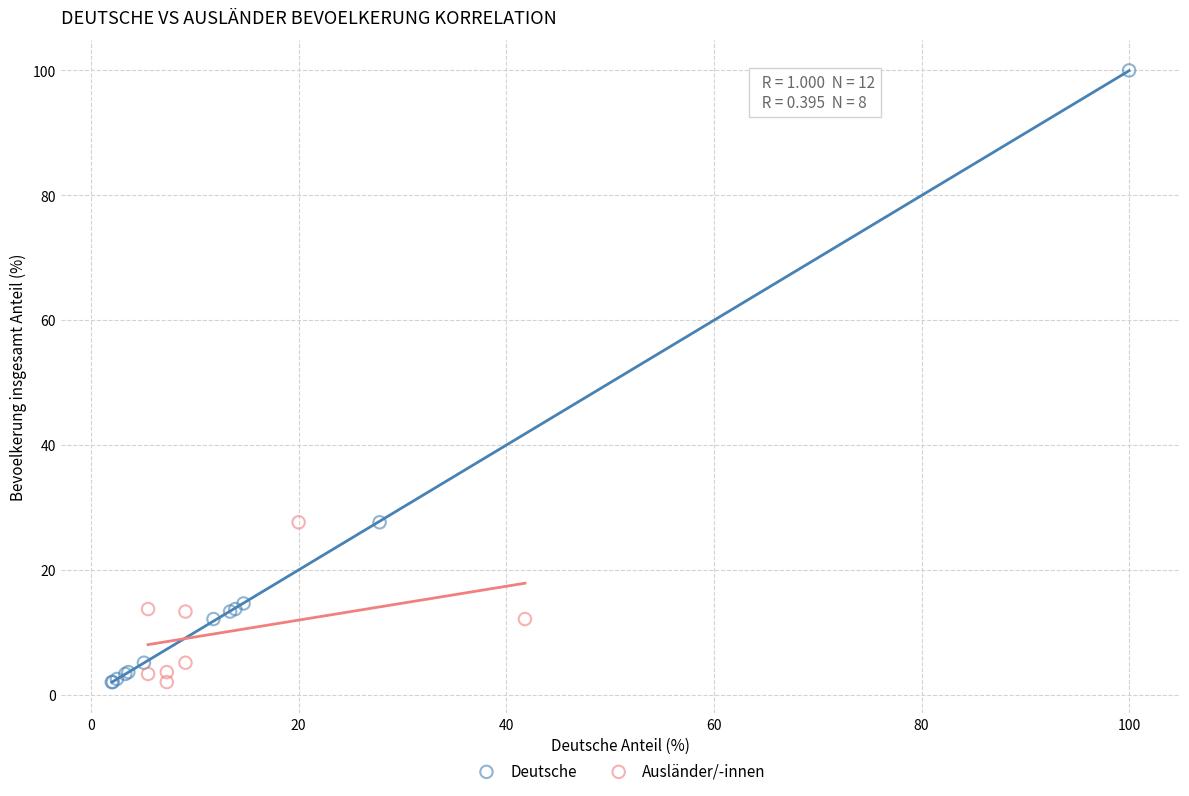

Which series has the largest Y range (max minus min)?

Deutsche